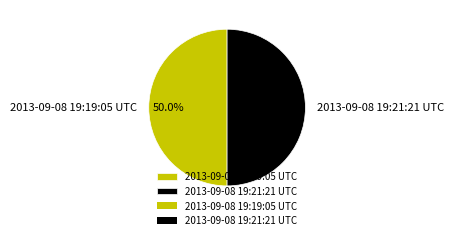

How many segments does this pie chart have?

2